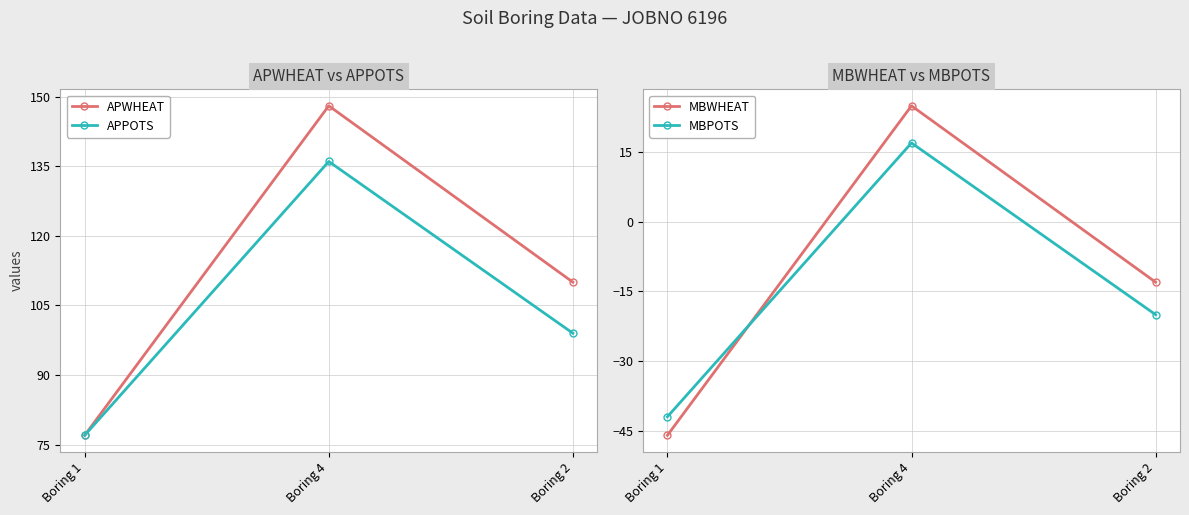

What are all the series names shown in the legend?

APWHEAT, APPOTS, MBWHEAT, MBPOTS